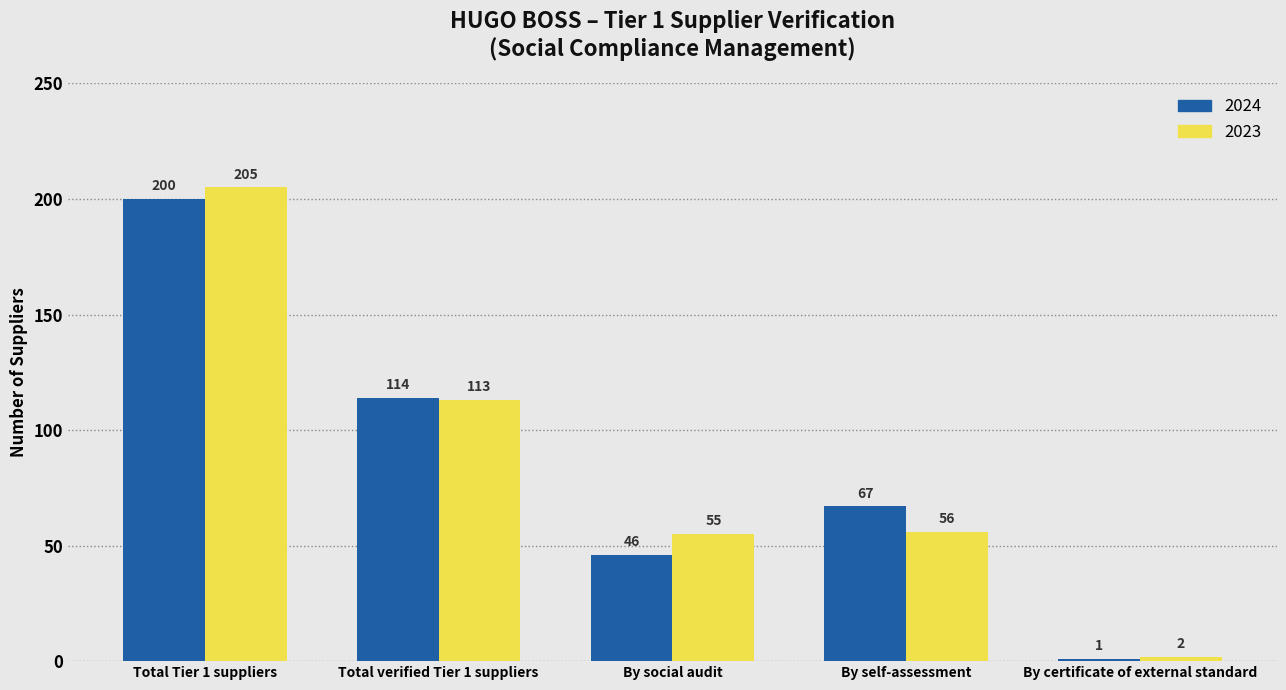

What are all the series names shown in the legend?

2024, 2023